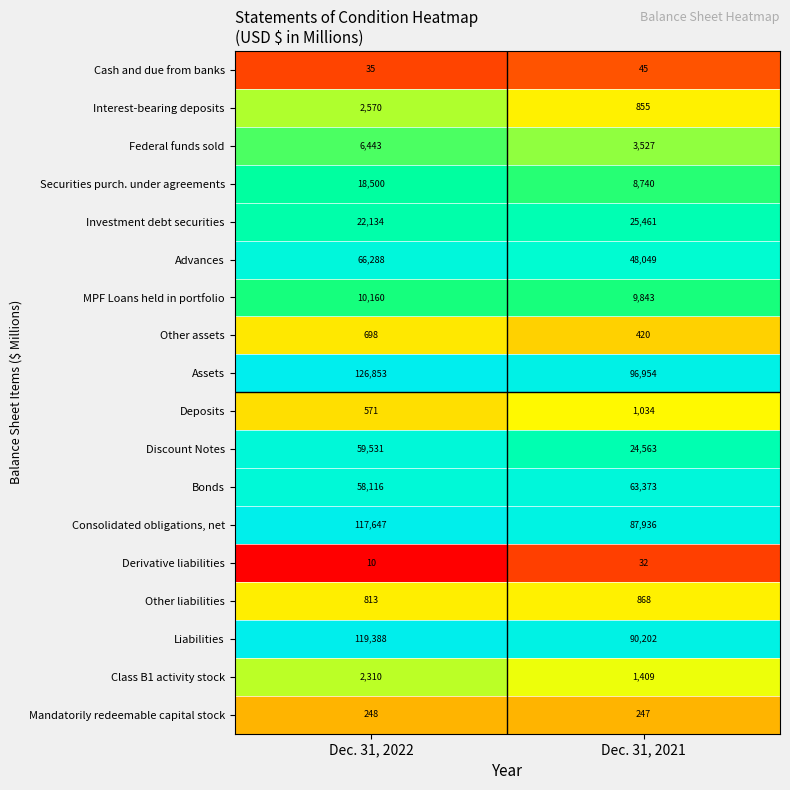

Rank the categories by Derivative liabilities value from highest to lowest.

Dec. 31, 2021, Dec. 31, 2022